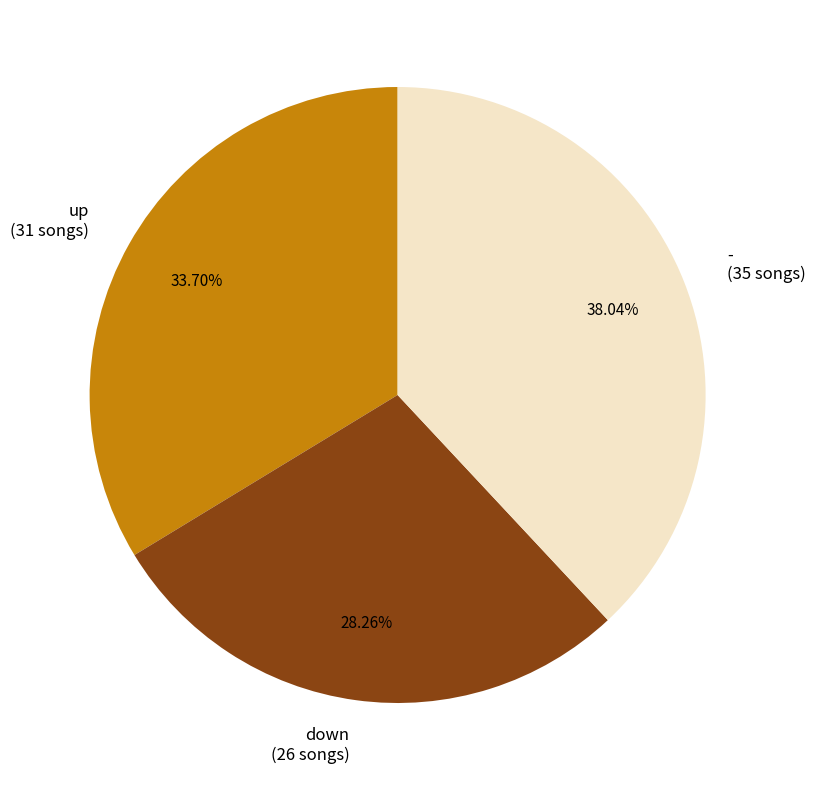

What percentage is the down slice, to the nearest percent?

28%